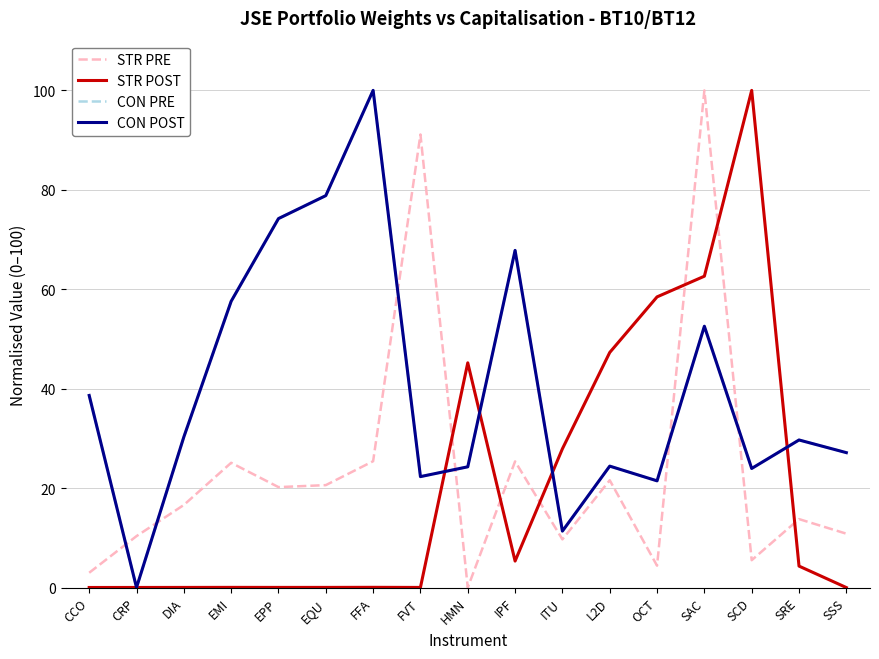

Where do STR PRE and CON POST first cross each other?

CCO and CRP